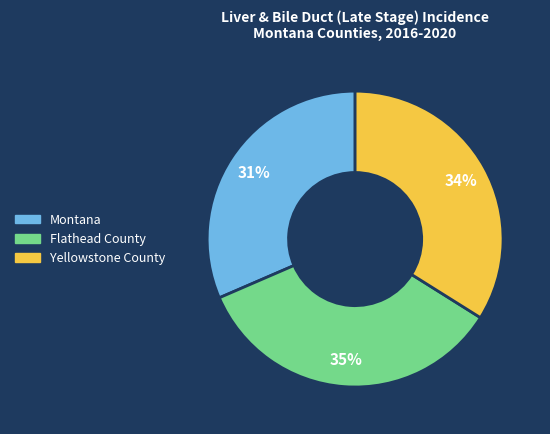

How many segments does this pie chart have?

3